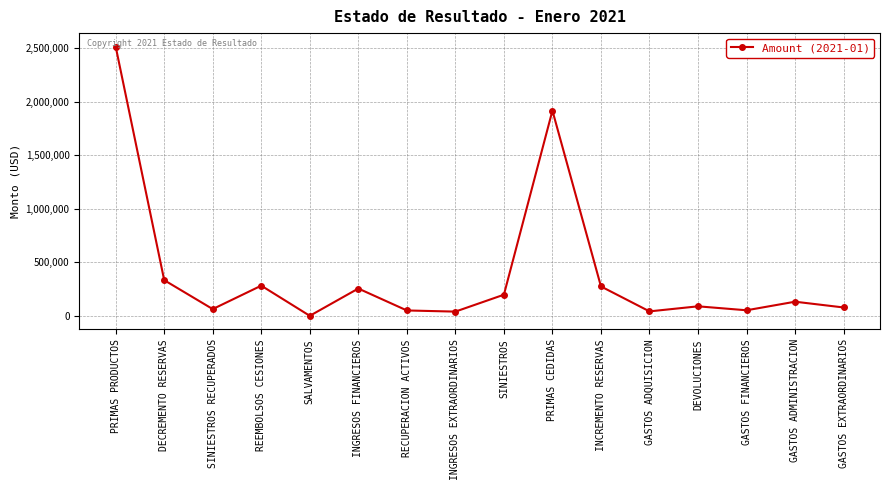

What is the minimum value shown in the chart?

36.5